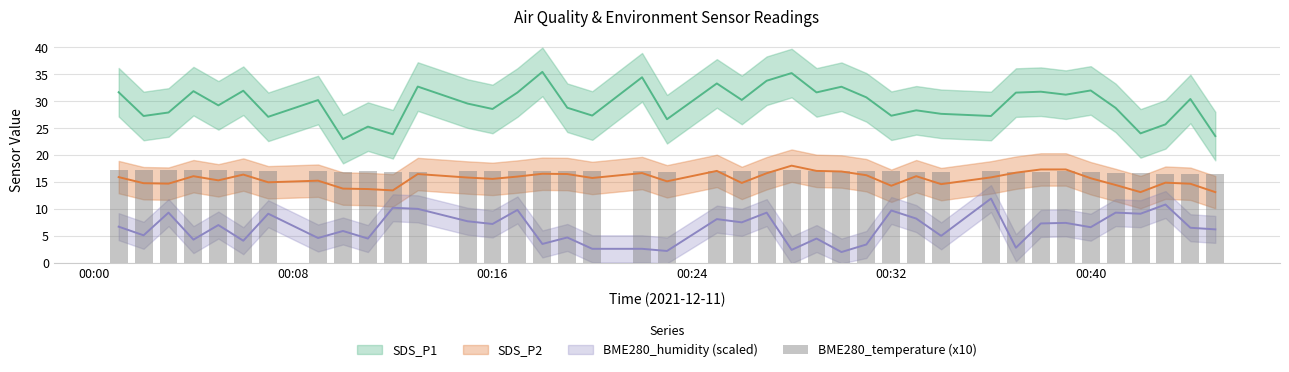

Is it true that the value at 16 is 8.8?

False